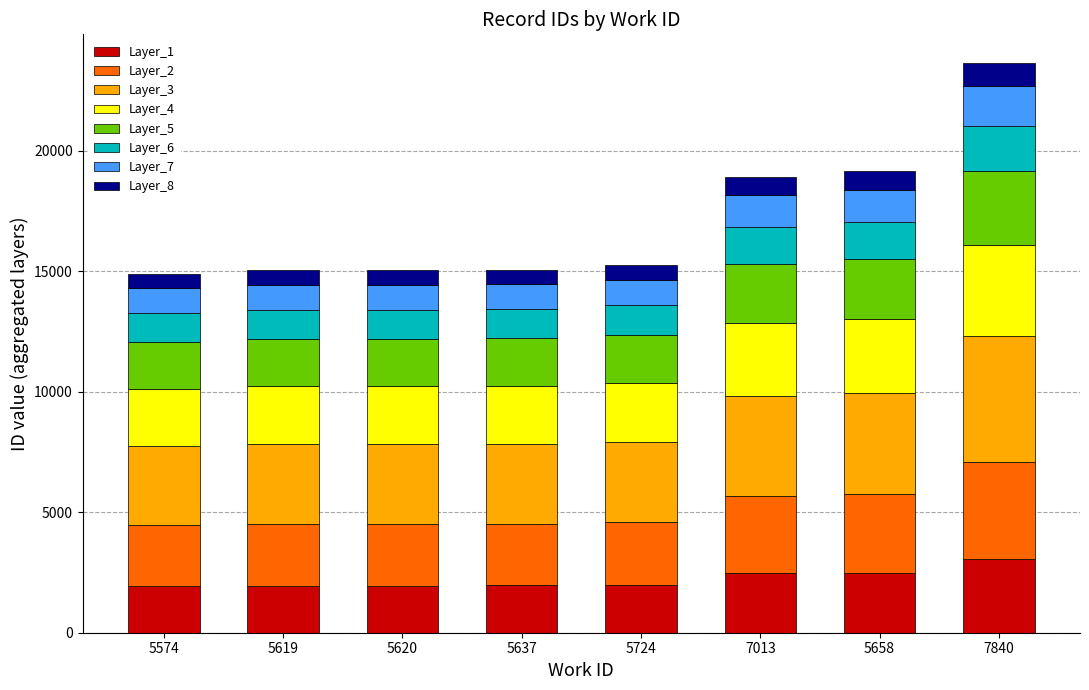

Is it true that Layer_1 equals 1954 at 5619?

True